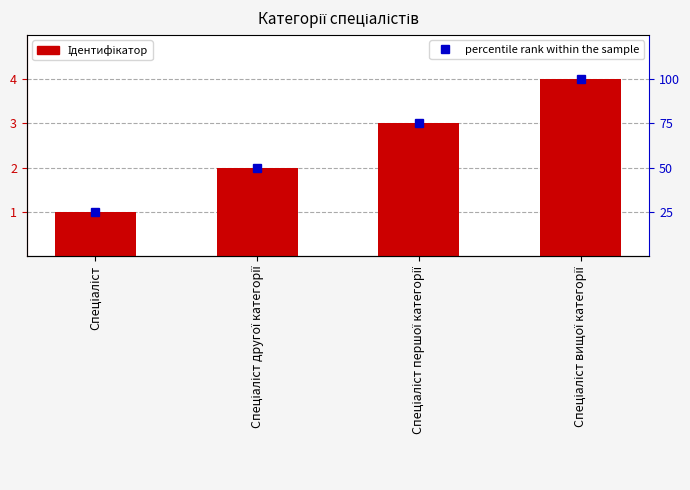

Are the bars horizontal?

No